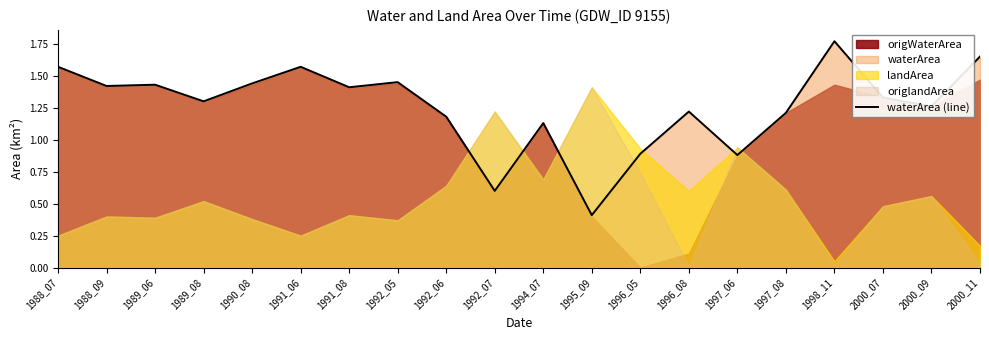

What value does the data have at 1990_08?

1.4